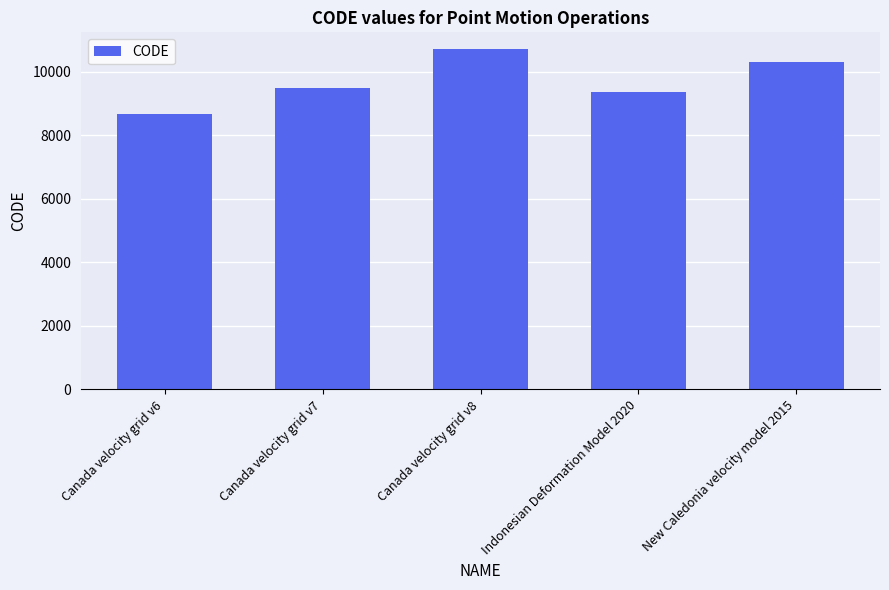

Reading left to right, what are all the values shown in this chart?

8676	9483	10707	9375	10323